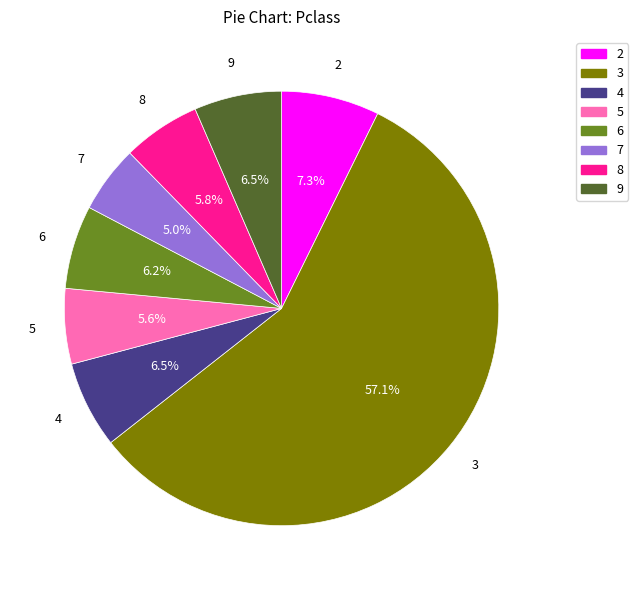

To the nearest percent, what is the difference between the largest and smallest slice percentages?

52%